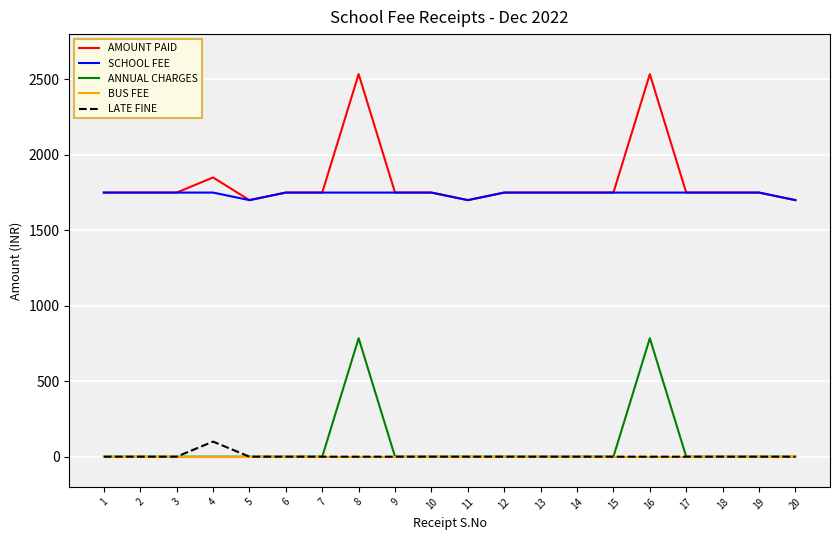

The value of SCHOOL FEE at 14 is 450. True or false?

False